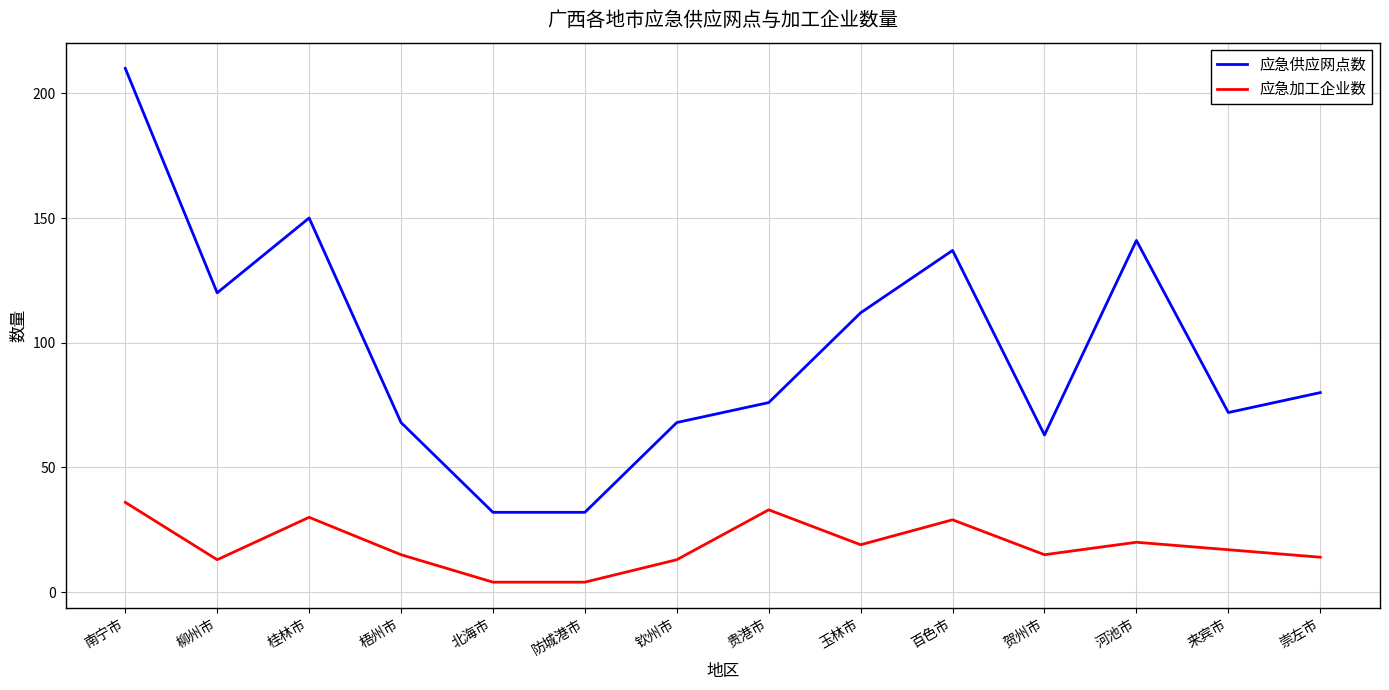

What is the smallest value displayed?

4